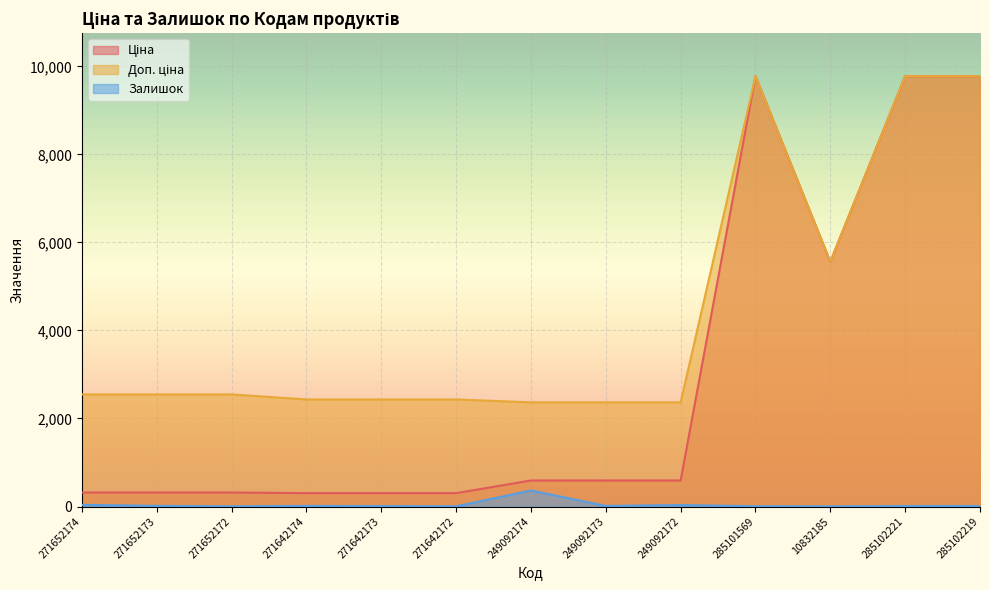

How many lines are shown in the chart?

3